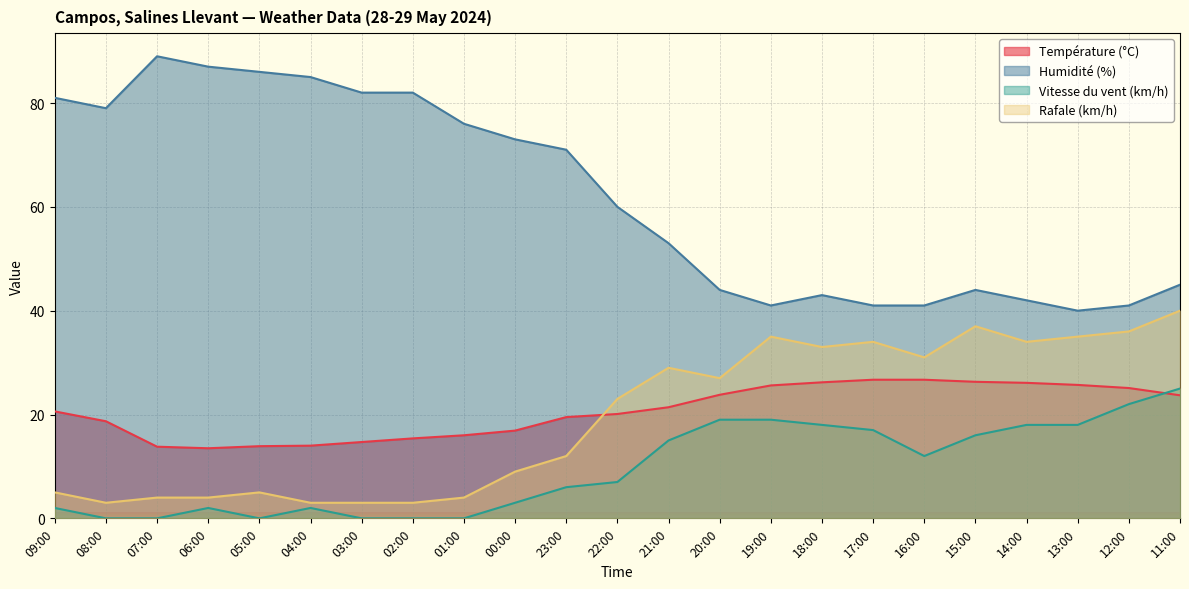

How many data points in Vitesse du vent (km/h) are above 7?

11